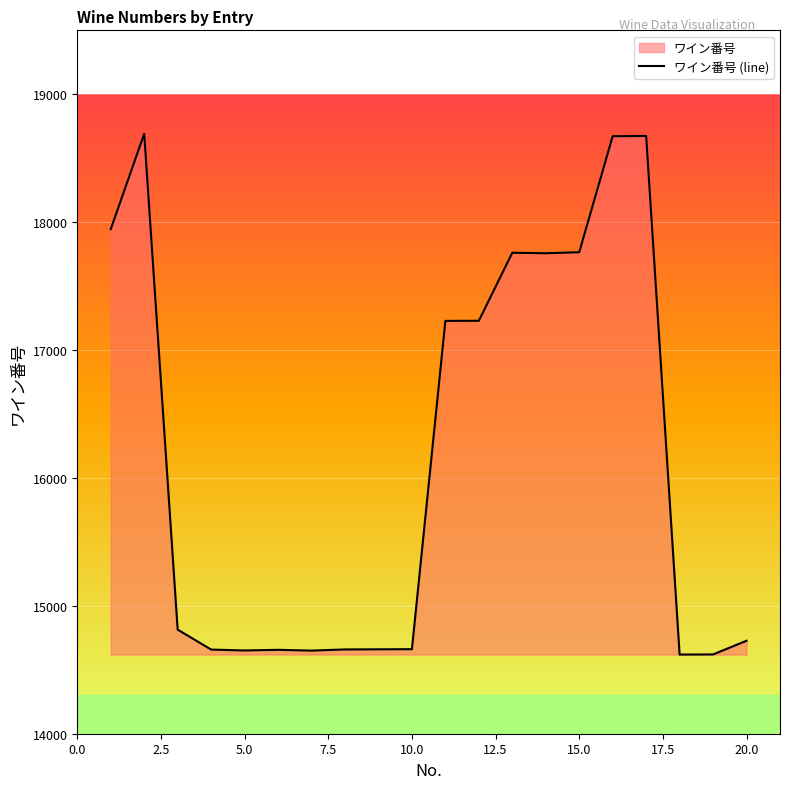

What is the smallest value displayed?

14619